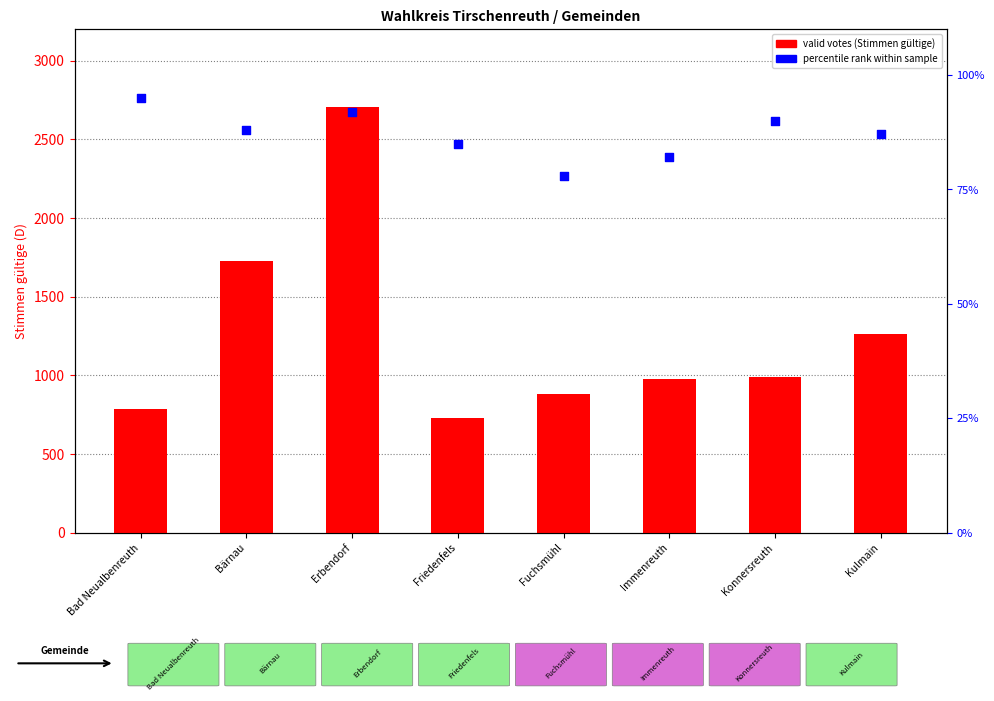

Is the value of valid votes (D) at Friedenfels greater than the value of percentile rank at Bad Neualbenreuth?

Yes